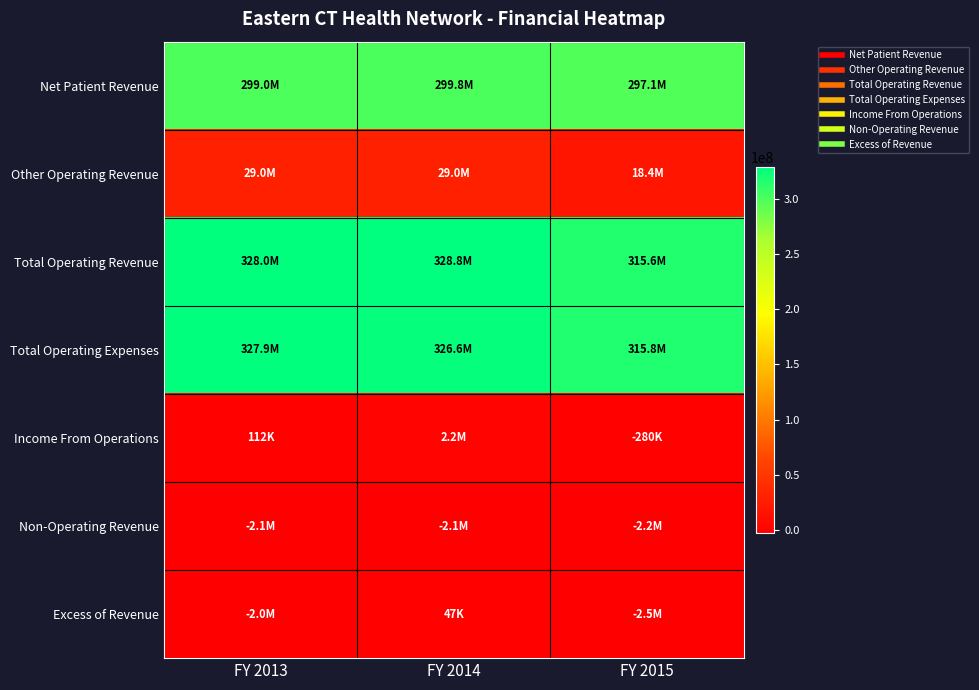

At FY 2014, list the series in order from smallest to largest.

Non-Operating Revenue, Excess of Revenue, Income From Operations, Other Operating Revenue, Net Patient Revenue, Total Operating Expenses, Total Operating Revenue